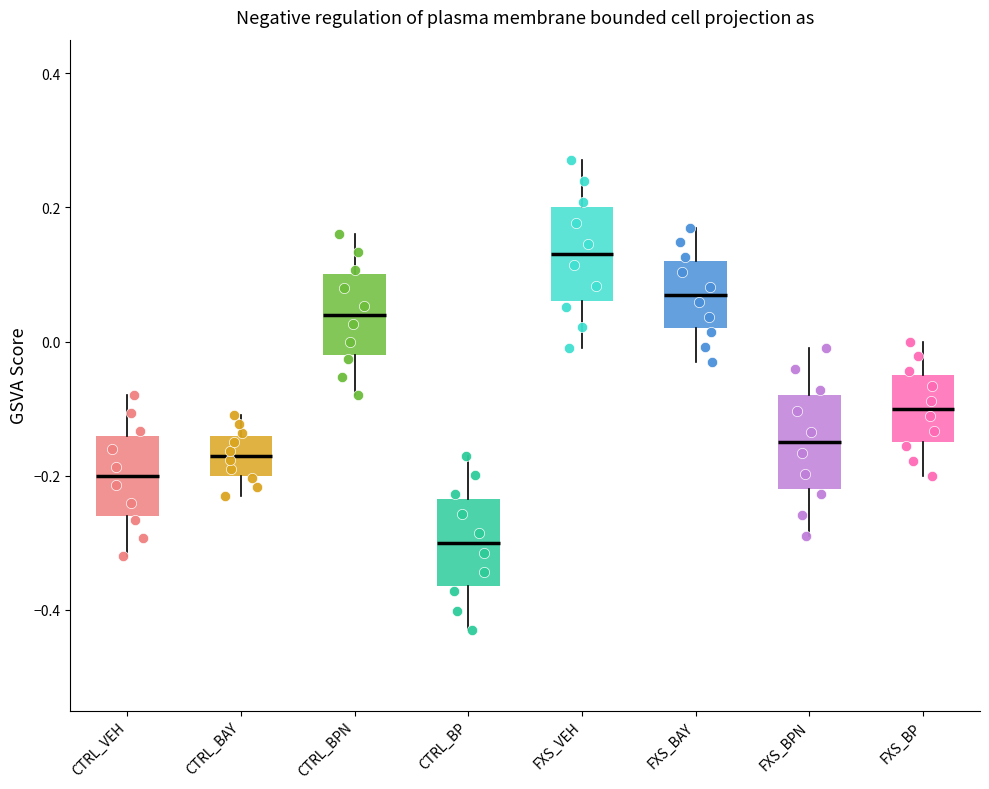

Where does the lower whisker of the box for FXS_BP end on the y-axis? The values are not printed on the chart, so give them approximately, as read against the axis.

-0.20